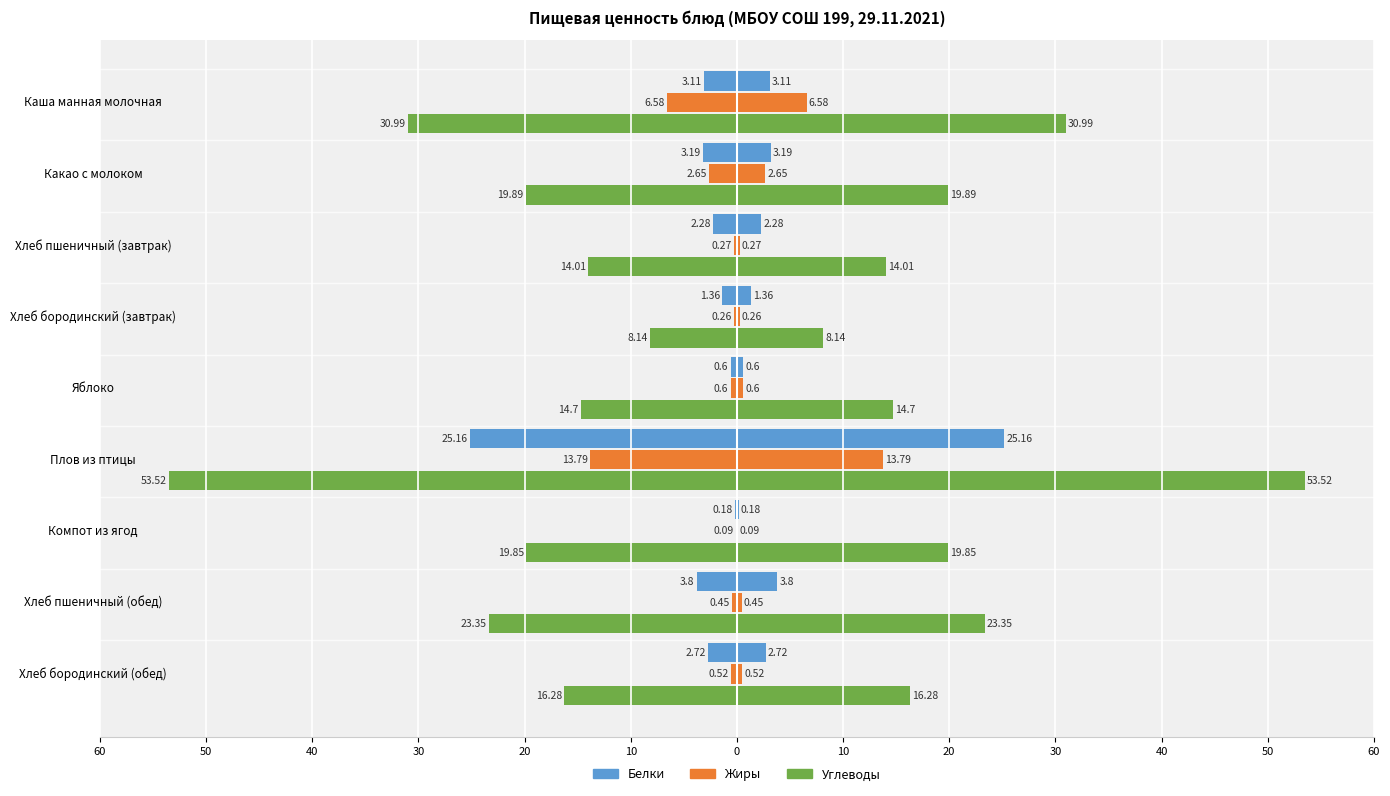

How many bars are there in total?

27